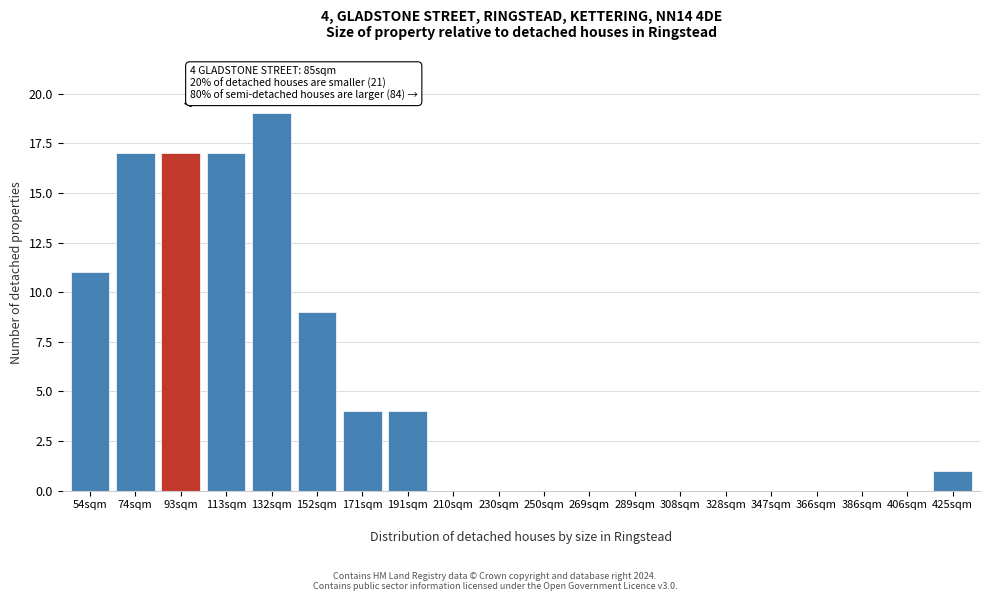

Reading left to right, what are all the values shown in this chart?

54sqm=11	74sqm=17	93sqm=17	113sqm=17	132sqm=19	152sqm=9	171sqm=4	191sqm=4	210sqm=0	230sqm=0	250sqm=0	269sqm=0	289sqm=0	308sqm=0	328sqm=0	347sqm=0	366sqm=0	386sqm=0	406sqm=0	425sqm=1